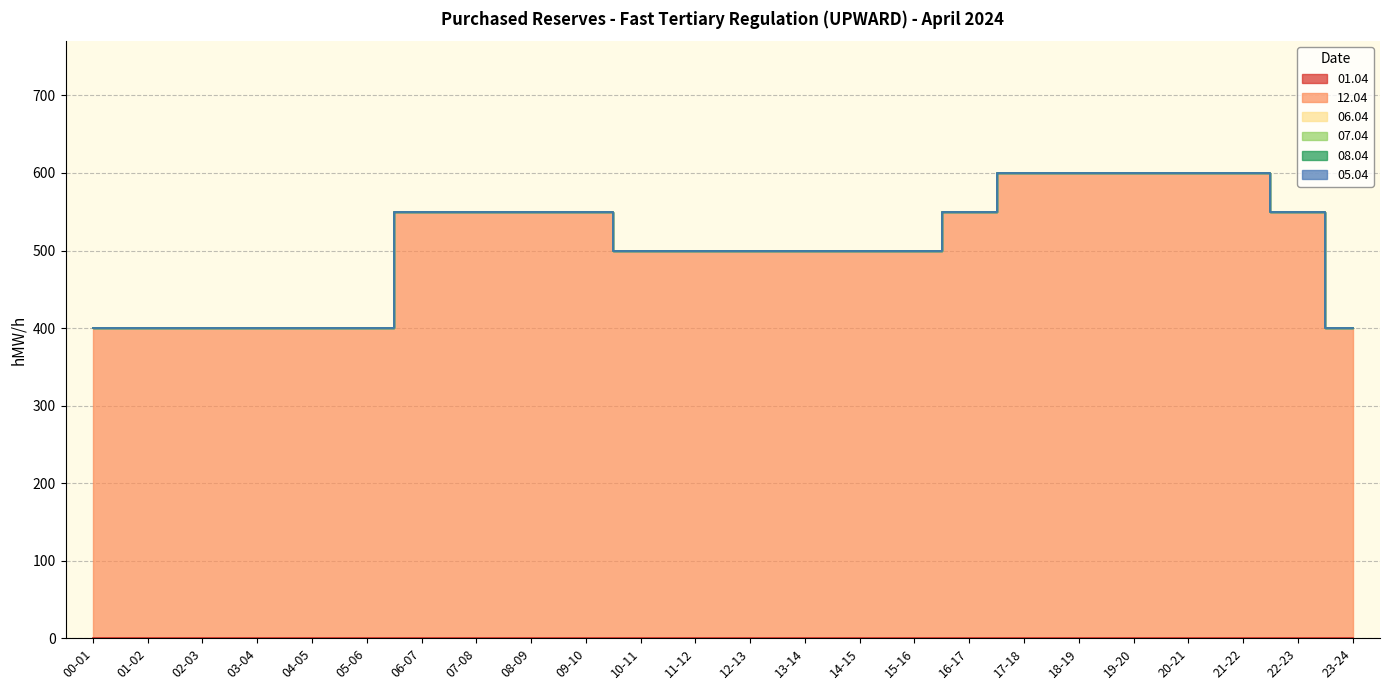

What is the total value across all series at 13-14?

500